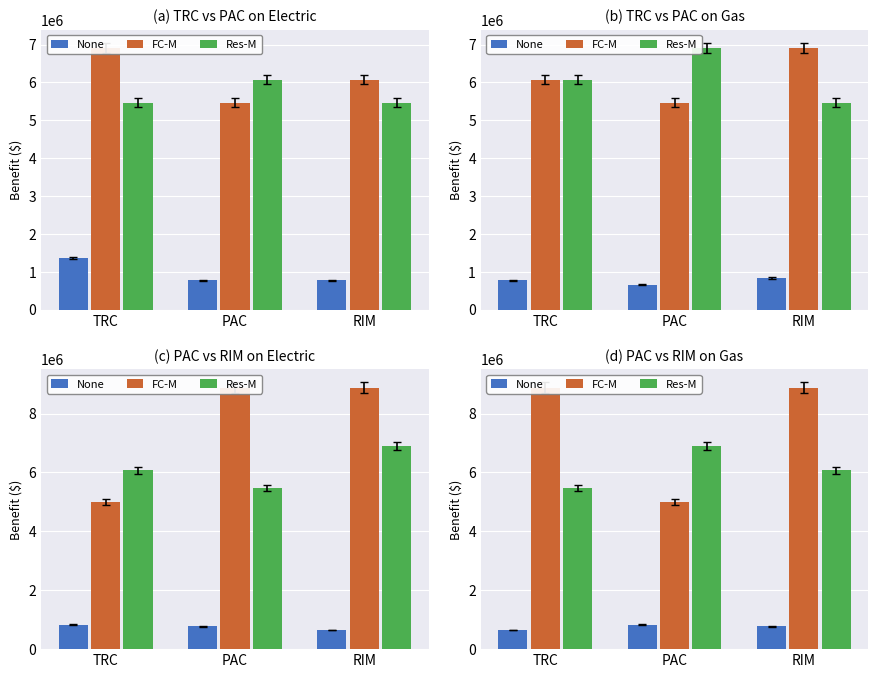

How many data points does each series have?

3